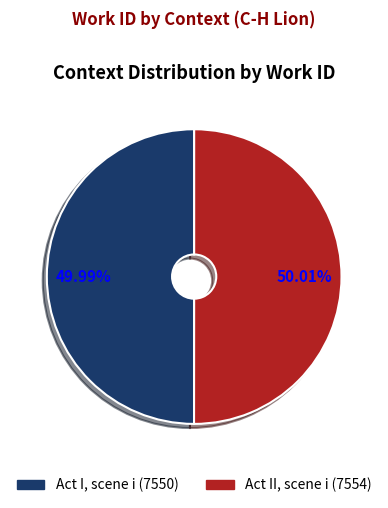

Count the number of slices in the pie.

2